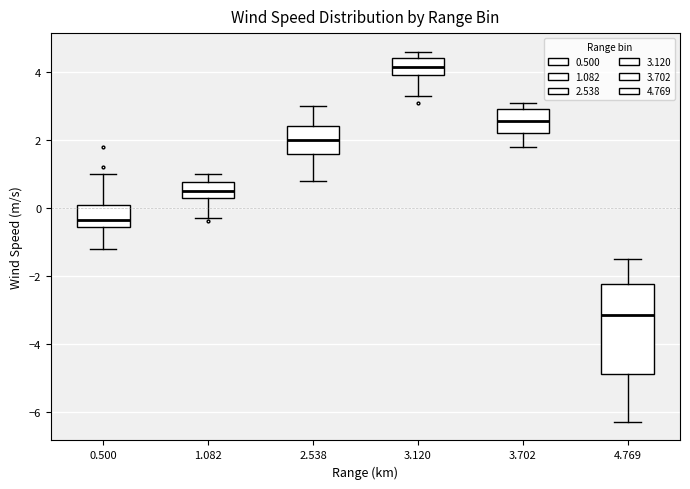

Which box is the tallest, from its lower edge to its upper edge?

4.769